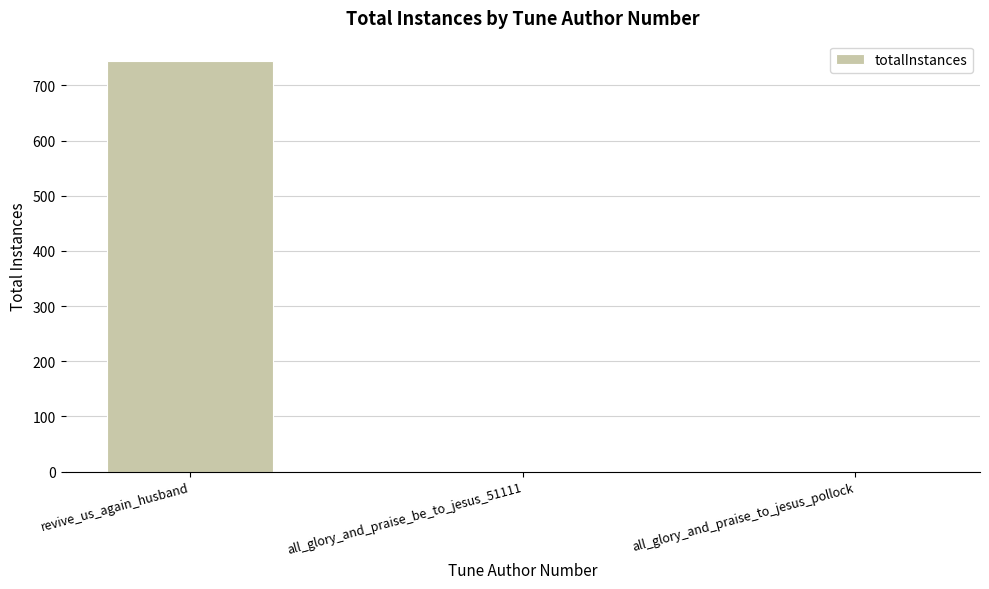

True or false: the data shows 1 at all_glory_and_praise_be_to_jesus_51111.

True